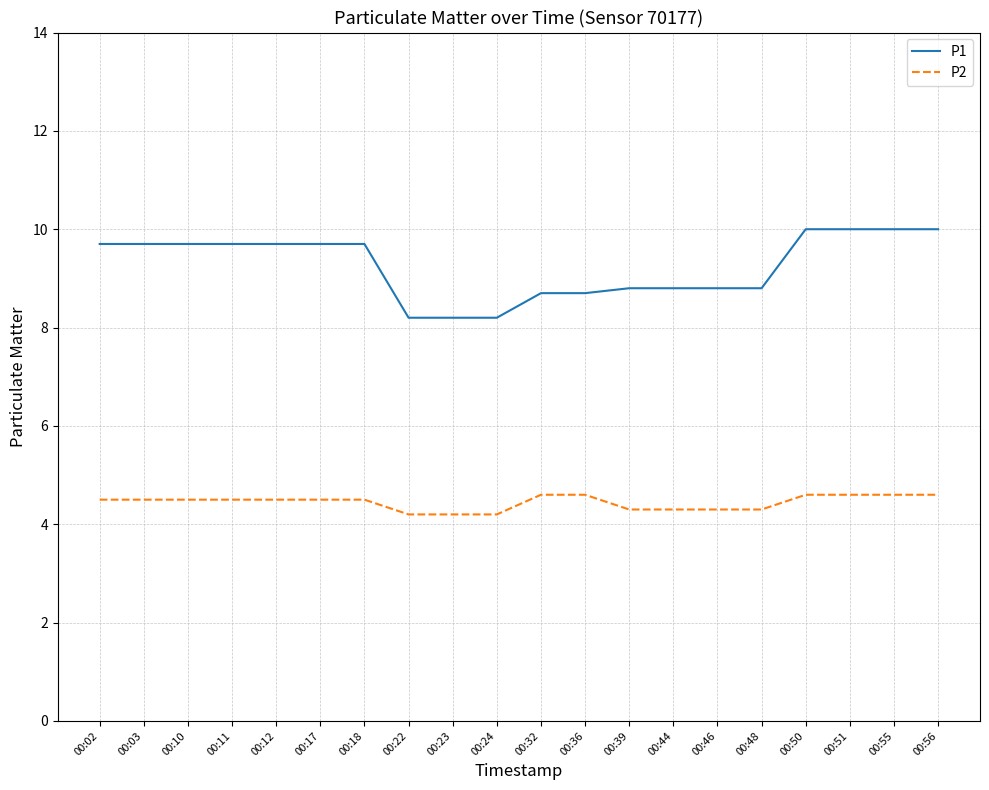

True or false: P1 and P2 intersect in this chart.

False